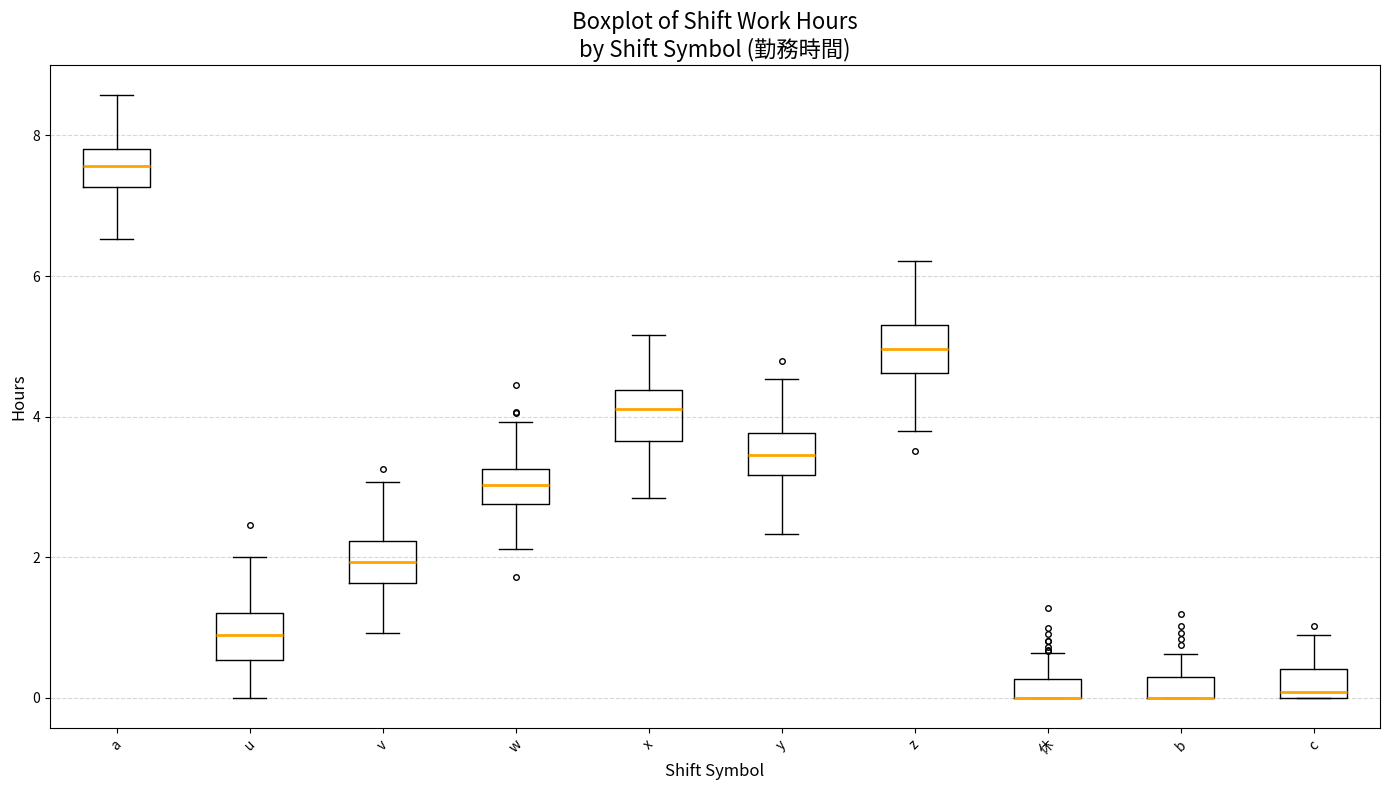

Where is the lower edge of the box for u on the y-axis? The values are not printed on the chart, so give them approximately, as read against the axis.

0.6